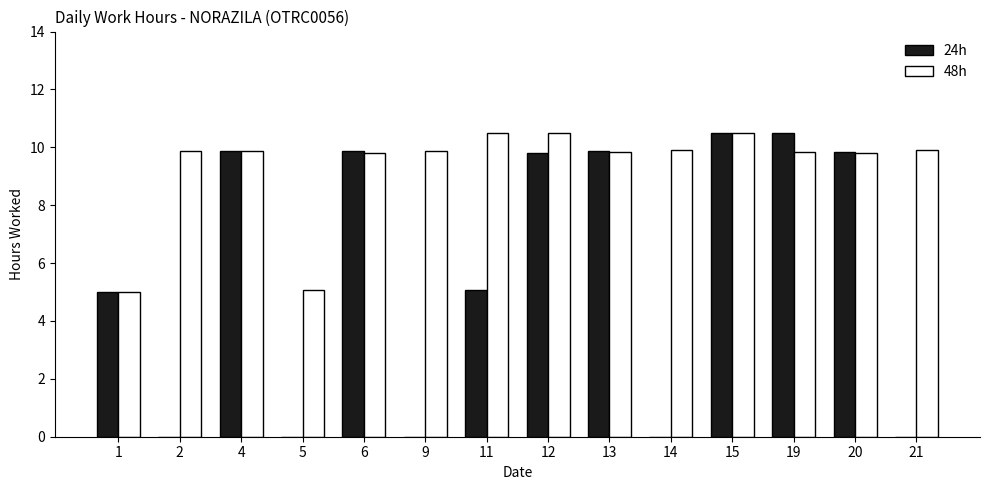

What is the difference between the 48h values at 12 and 9?

0.6